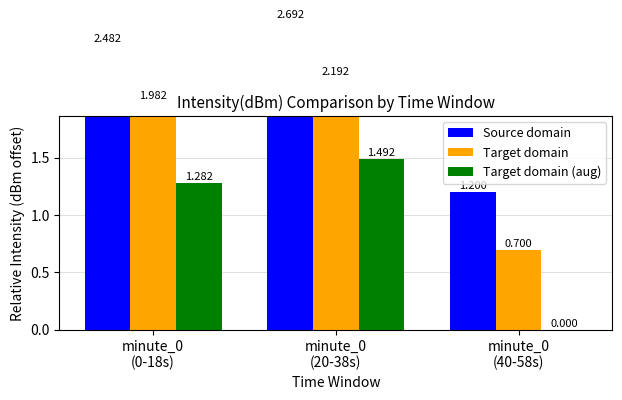

At how many categories does at least one series exceed 2?

2